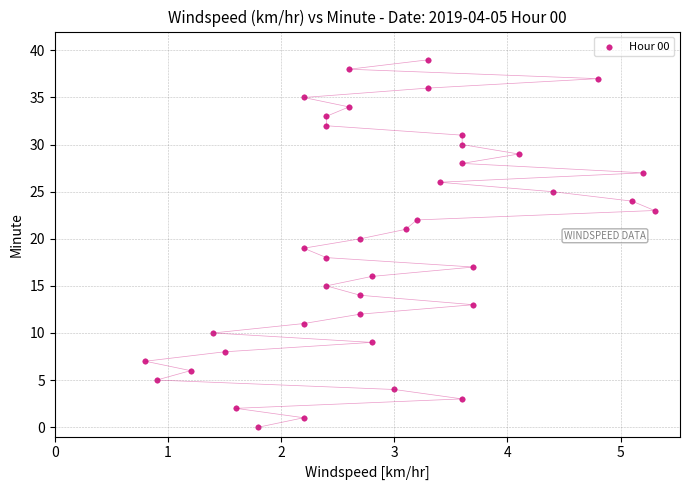

What is the range of Y values (max minus min)?

39